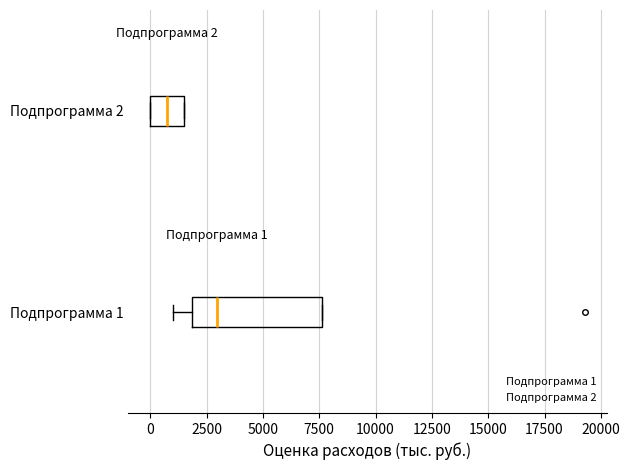

Which box's median line is the furthest to the left?

Подпрограмма 2